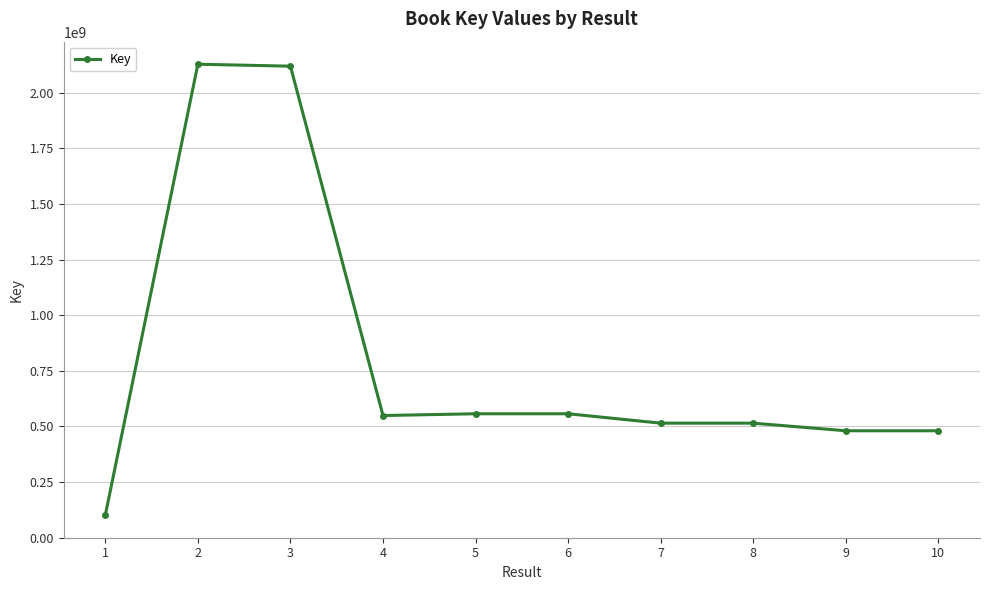

What is the difference between the maximum and second lowest values?

1648401610